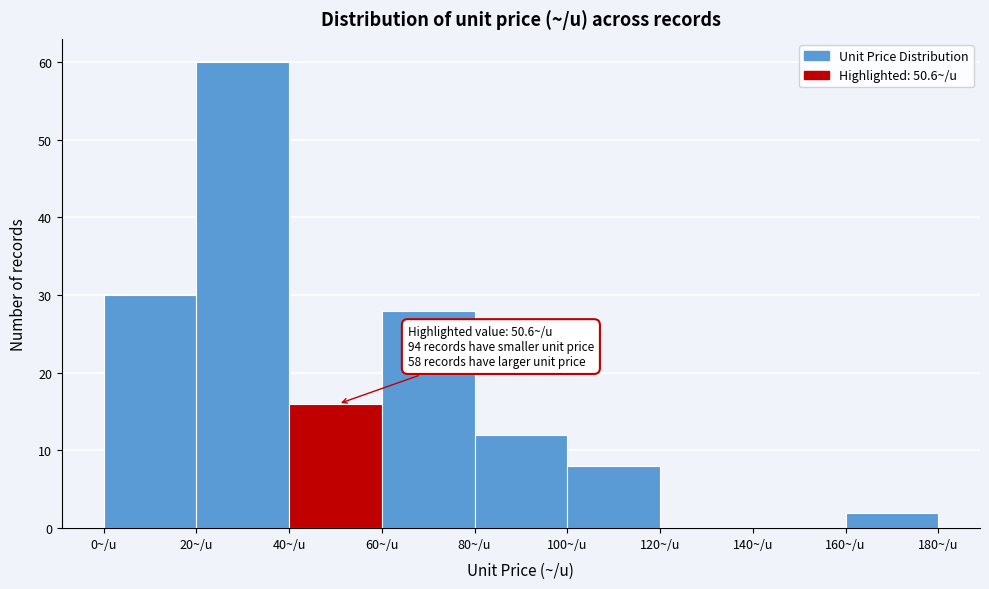

Over which range of the x-axis is the bar tallest?

20 to 40